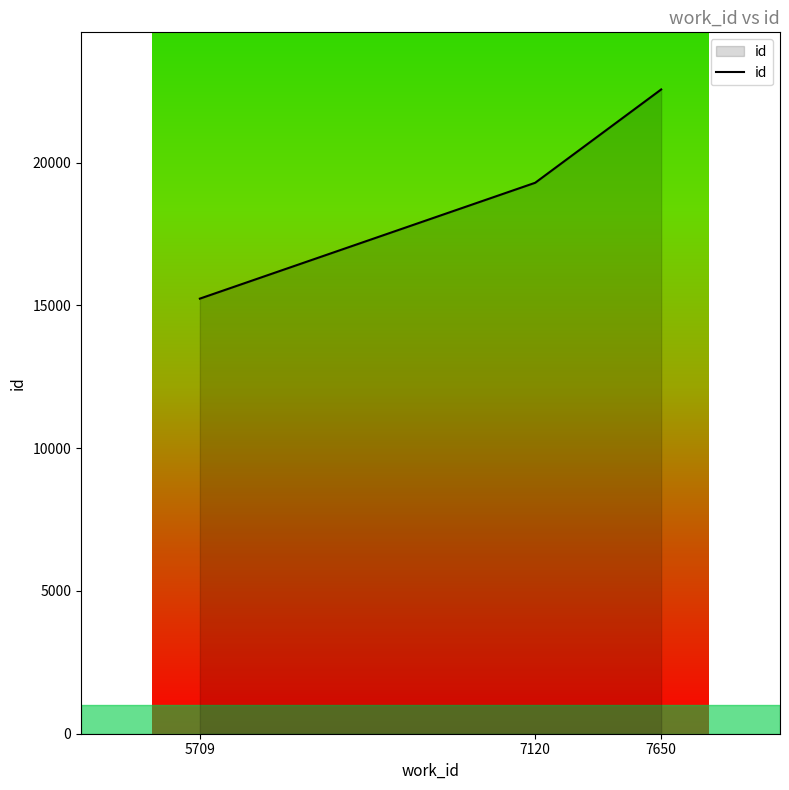

What is the difference between the second highest and minimum values?

4057